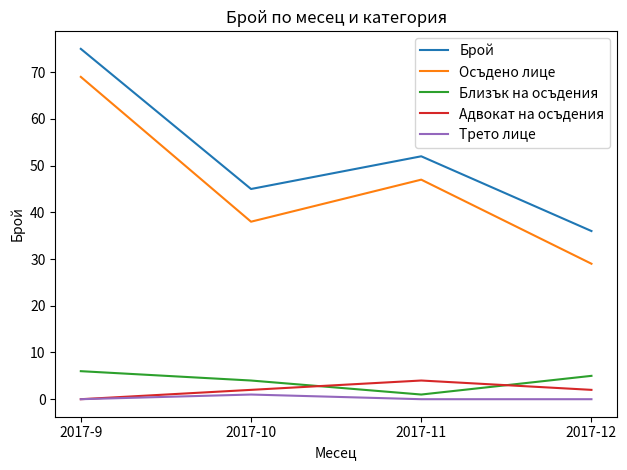

Is it true that Осъдено лице equals 59 at 2017-10?

False